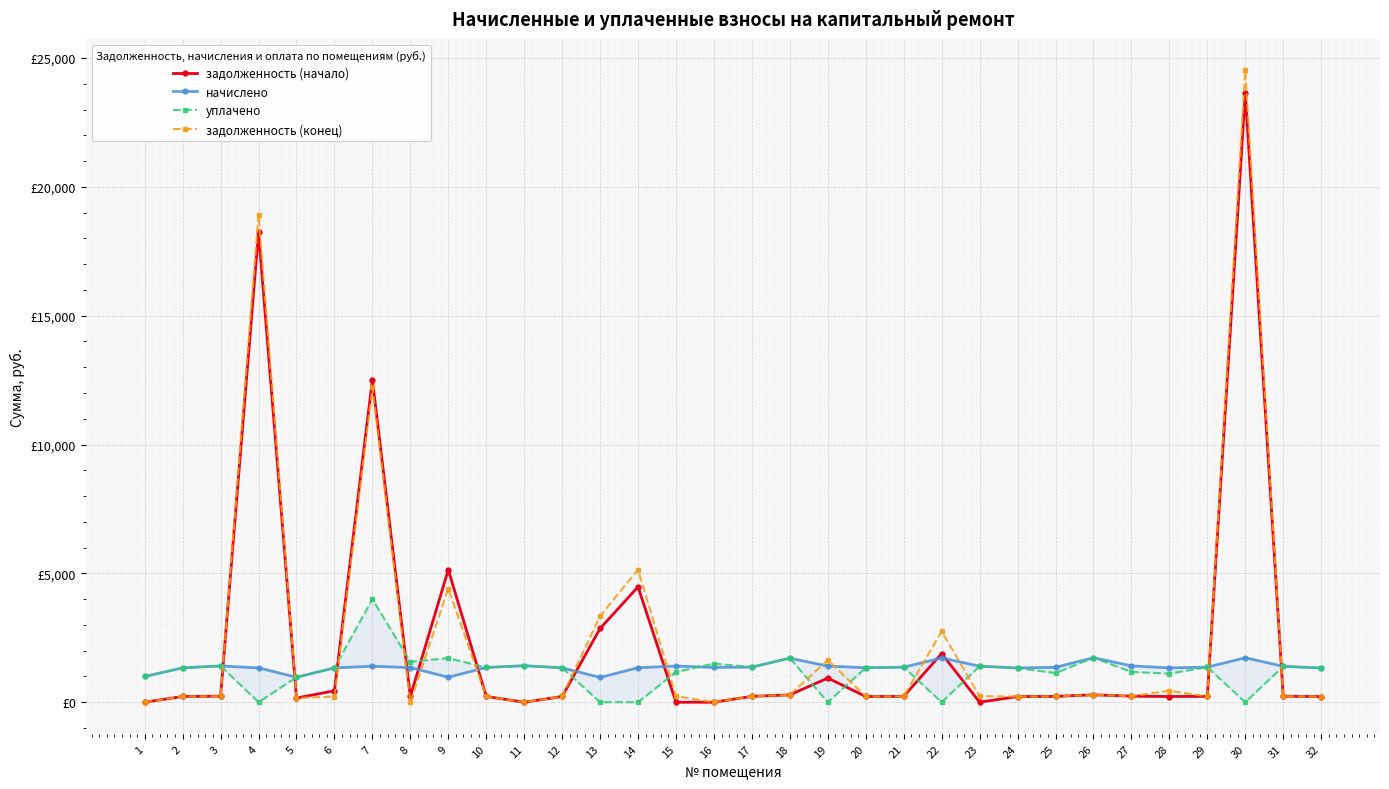

Between 3 and 23, which series saw the biggest shift?

задолженность (начало)